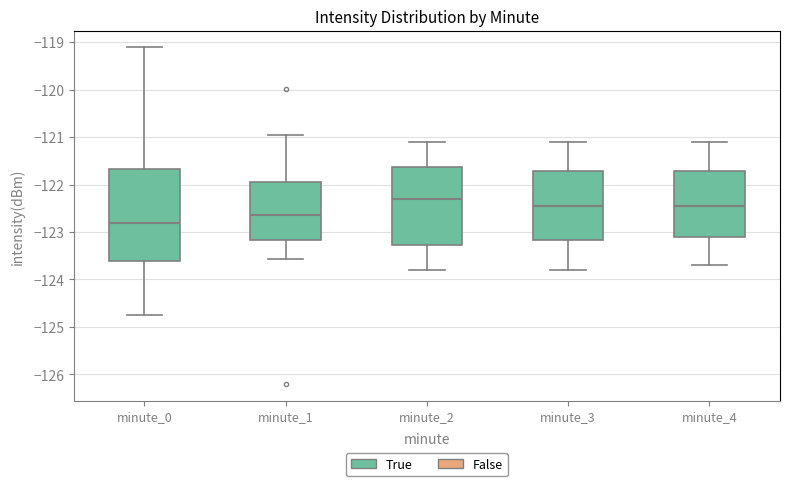

Which box's median line is the lowest?

minute_0